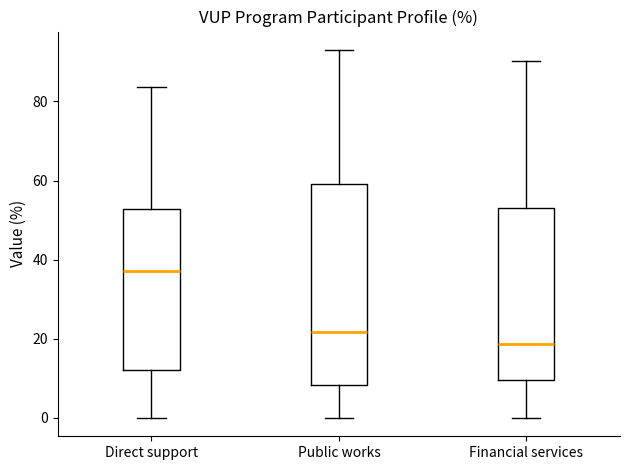

Reading left to right, read every box against the y-axis: the position of its median line, the range the box covers, and the ends of its whiskers. The values are not printed on the chart, so give them approximately, as read against the axis.

Direct support: median 38, box 12 to 52, whiskers 0 to 84
Public works: median 22, box 8 to 60, whiskers 0 to 94
Financial services: median 18, box 10 to 54, whiskers 0 to 90